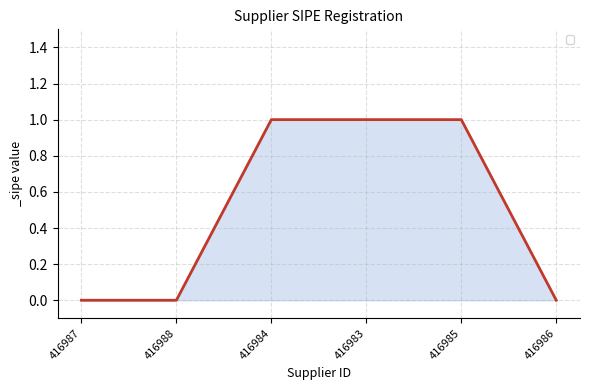

The value at 416983 is 2. True or false?

False